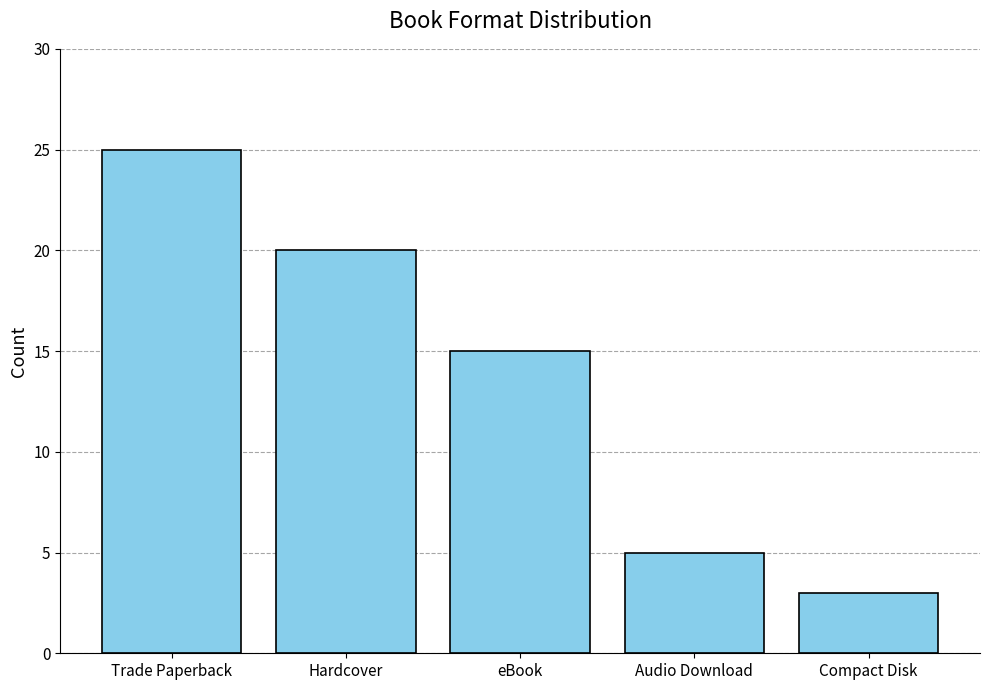

What is the value of the 5th bar from the left?

3